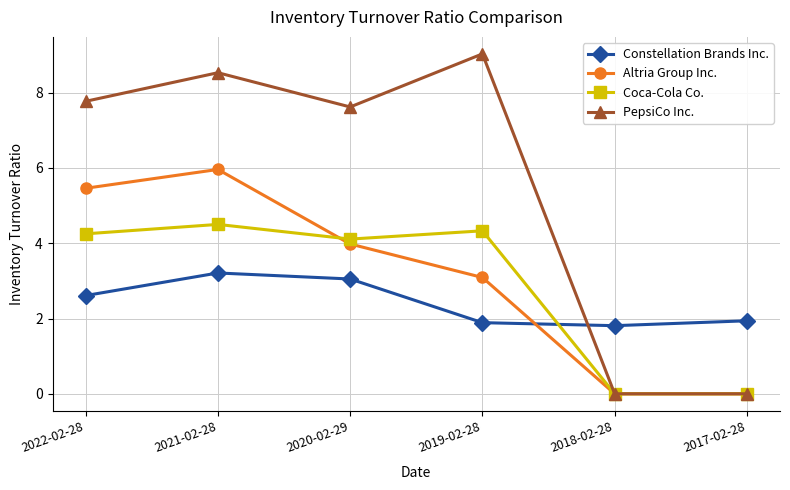

After their last crossing, which series has the higher values: Constellation Brands Inc. or Altria Group Inc.?

Constellation Brands Inc.